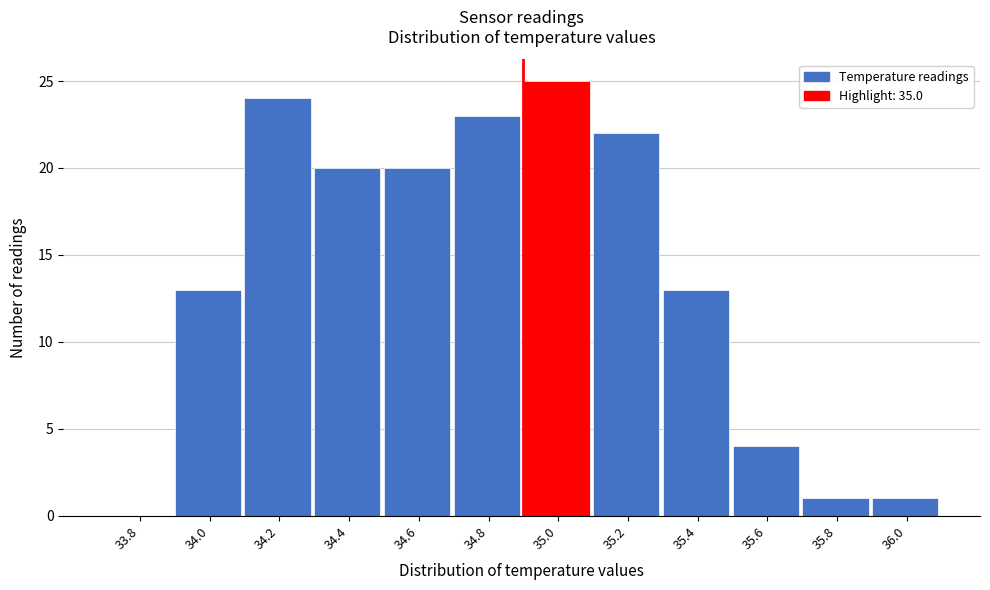

Reading left to right, transcribe all the data shown in this chart.

33.8=0	34.0=13	34.2=24	34.4=20	34.6=20	34.8=23	35.0=25	35.2=22	35.4=13	35.6=4	35.8=1	36.0=1